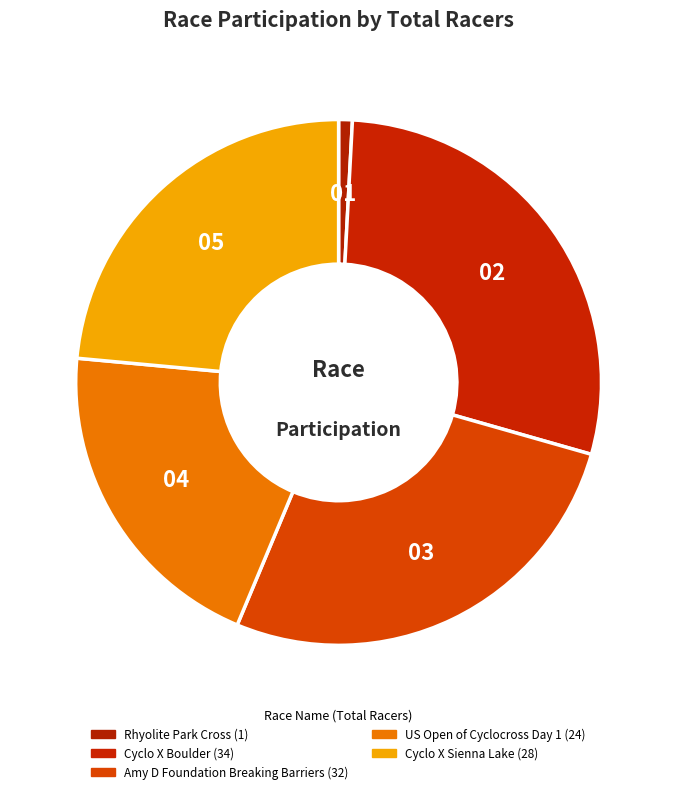

Count the number of slices in the pie.

5